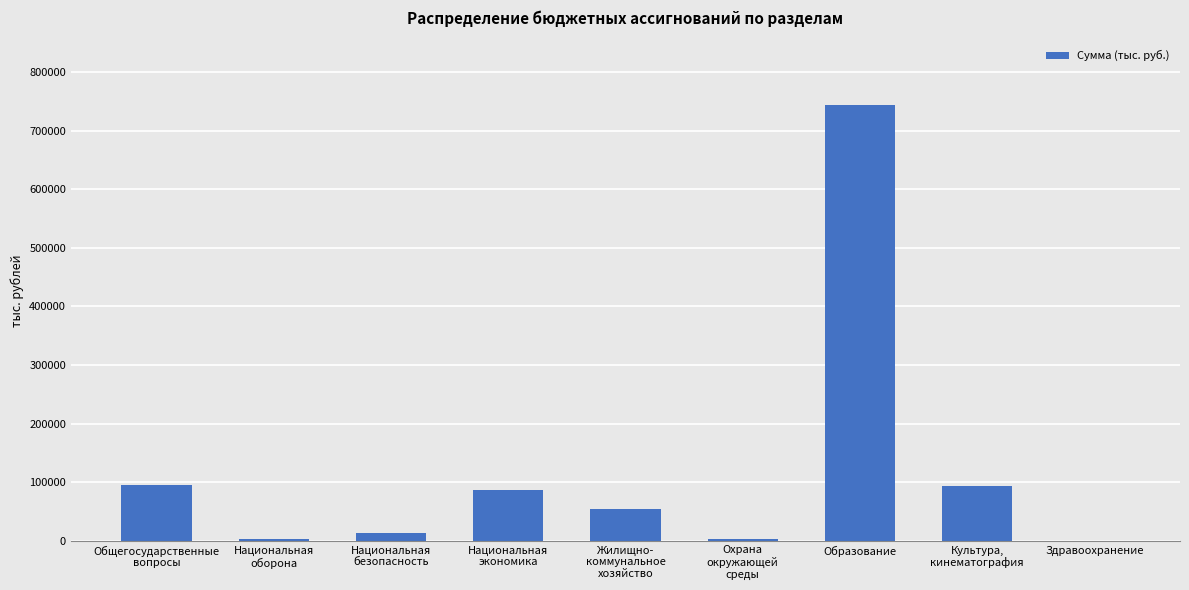

Count the number of categories in the chart.

9